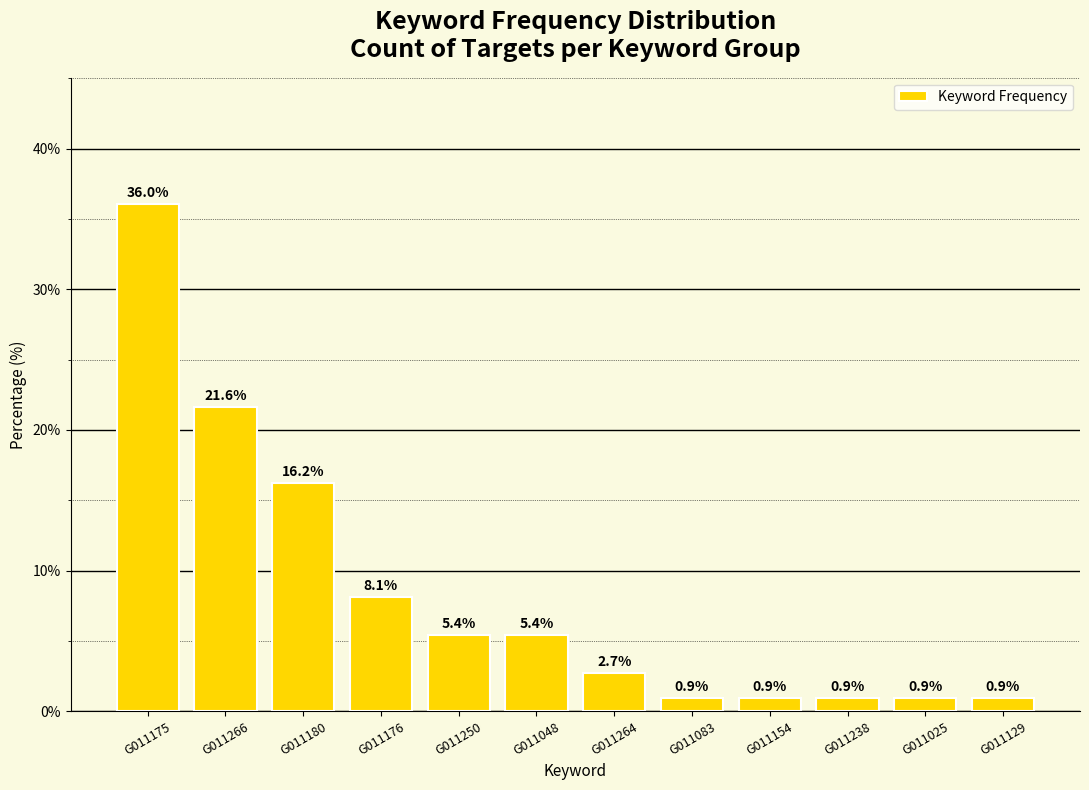

What is the ratio of the value at G011083 to the value at G011048?

0.2